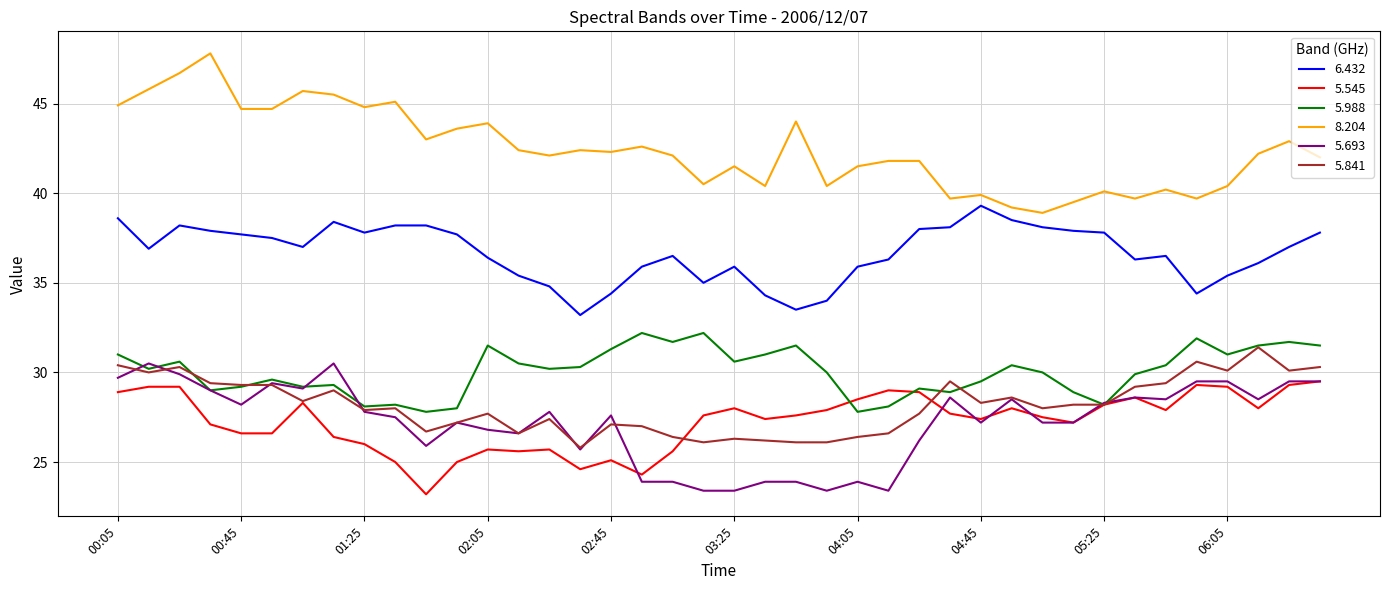

Which series has the largest total across all categories?

8.204